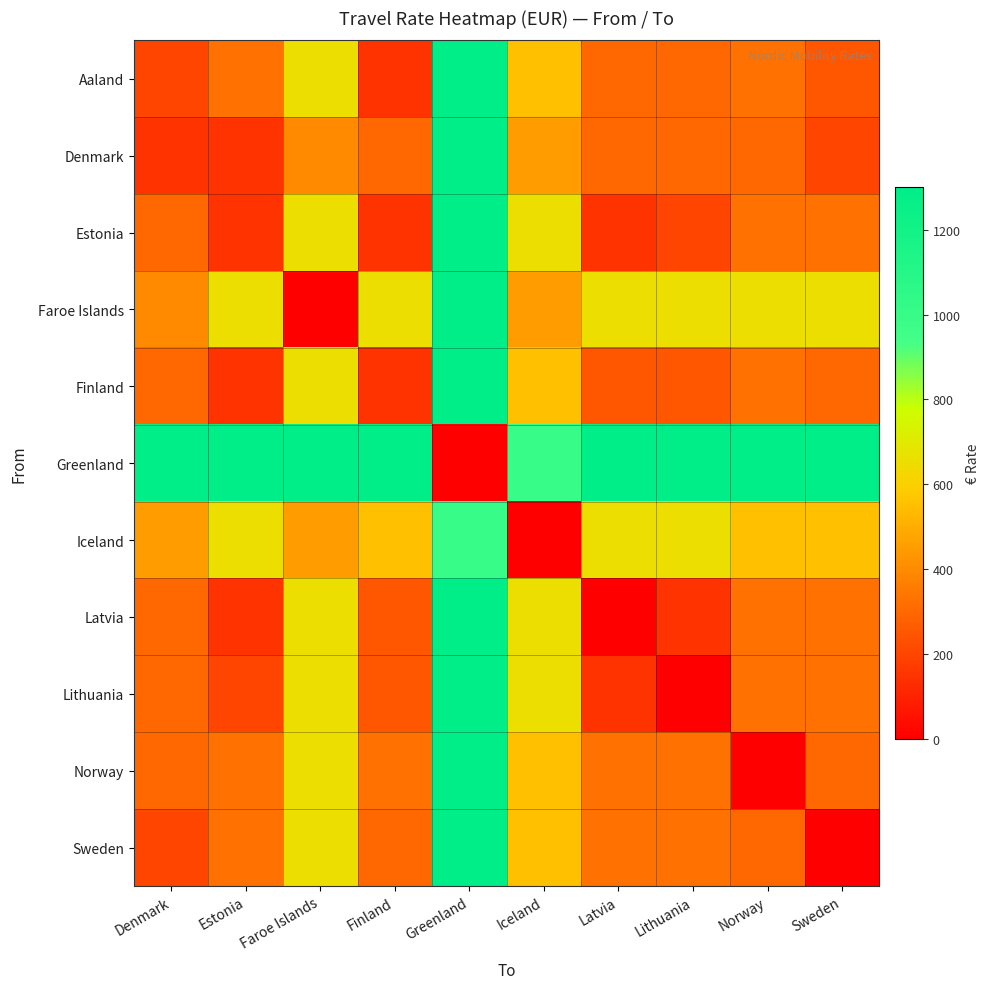

Which series changed the most between Greenland and Latvia?

Greenland